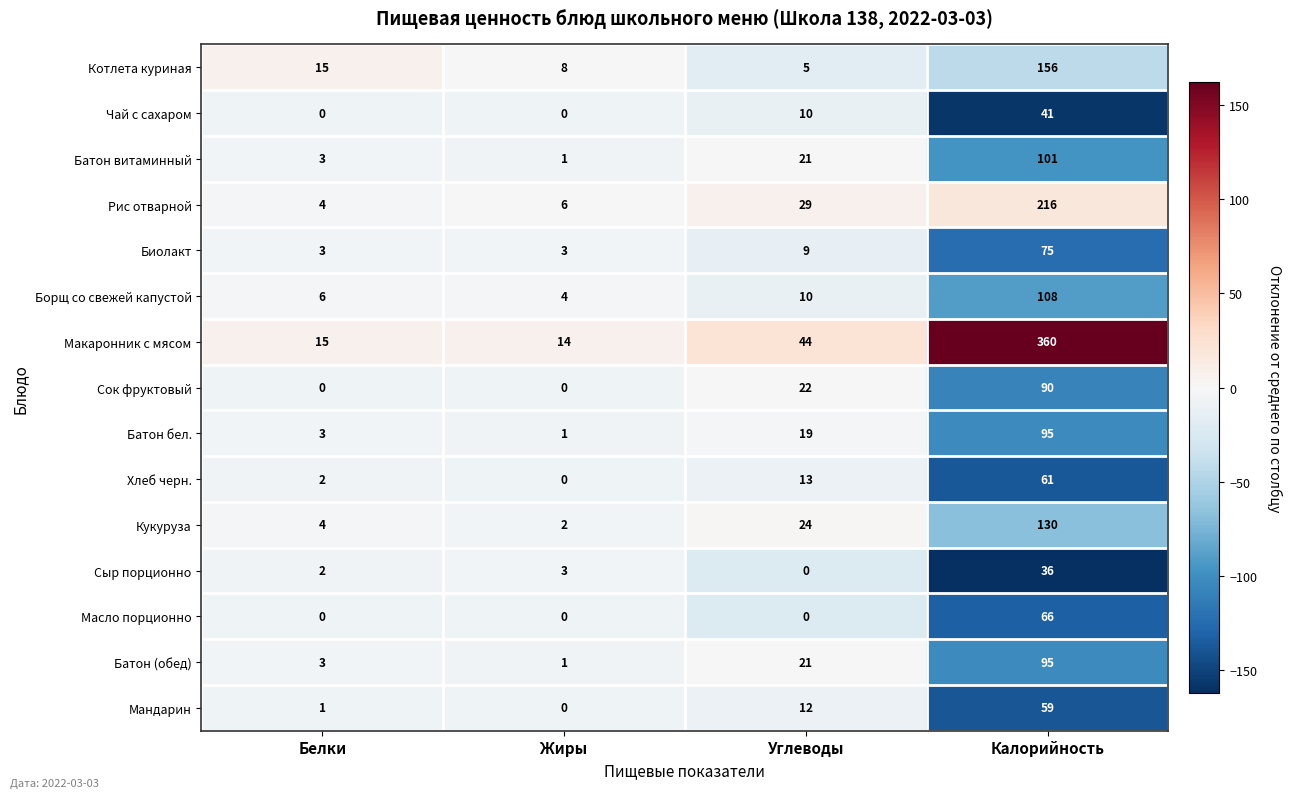

What is the difference between the second highest and minimum values in the Сок фруктовый series?

22